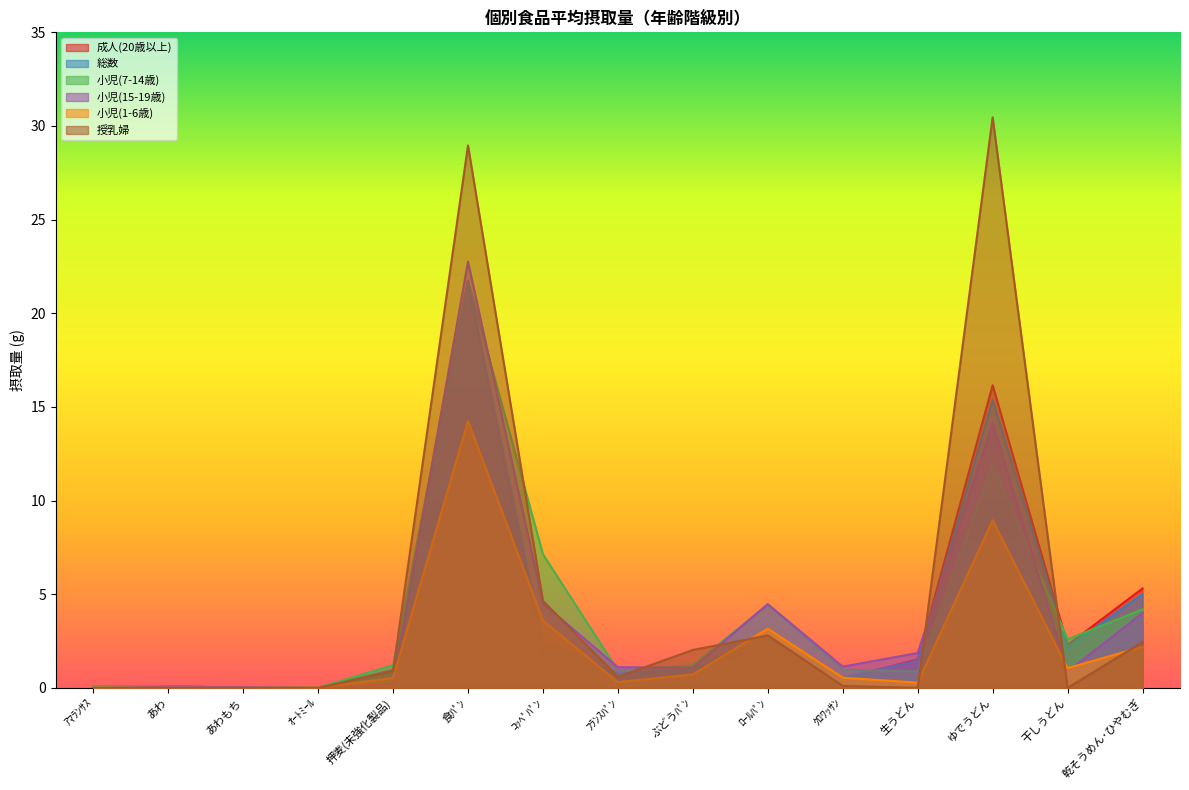

Where do 成人(20歳以上) and 小児(1-6歳) first cross each other?

食ﾊﾟﾝ and ｺｯﾍﾟﾊﾟﾝ